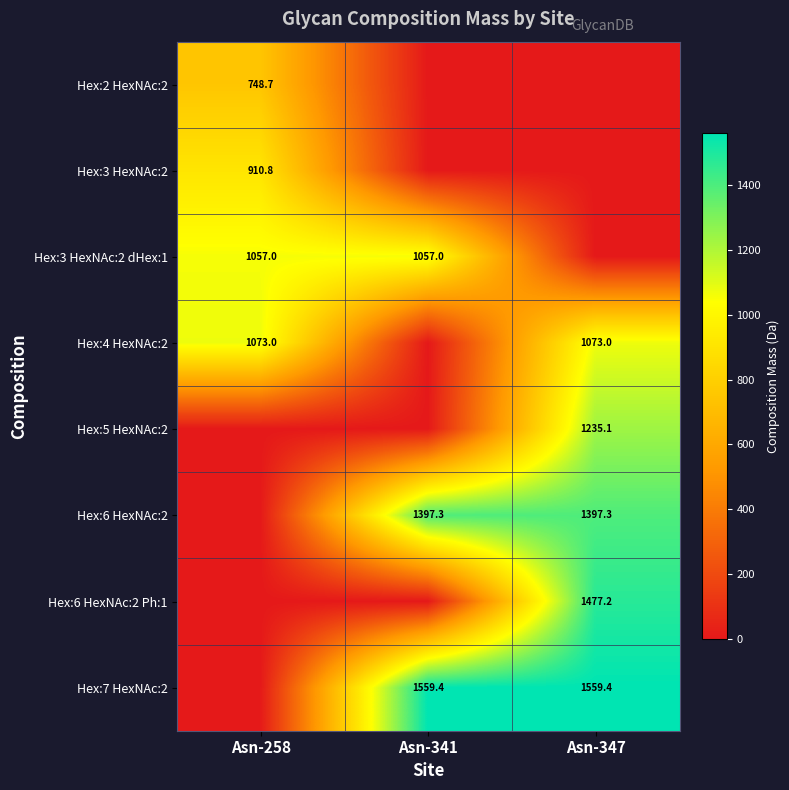

True or false: Hex:6 HexNAc:2 Ph:1 has a value of 1477.2 at Asn-347.

True